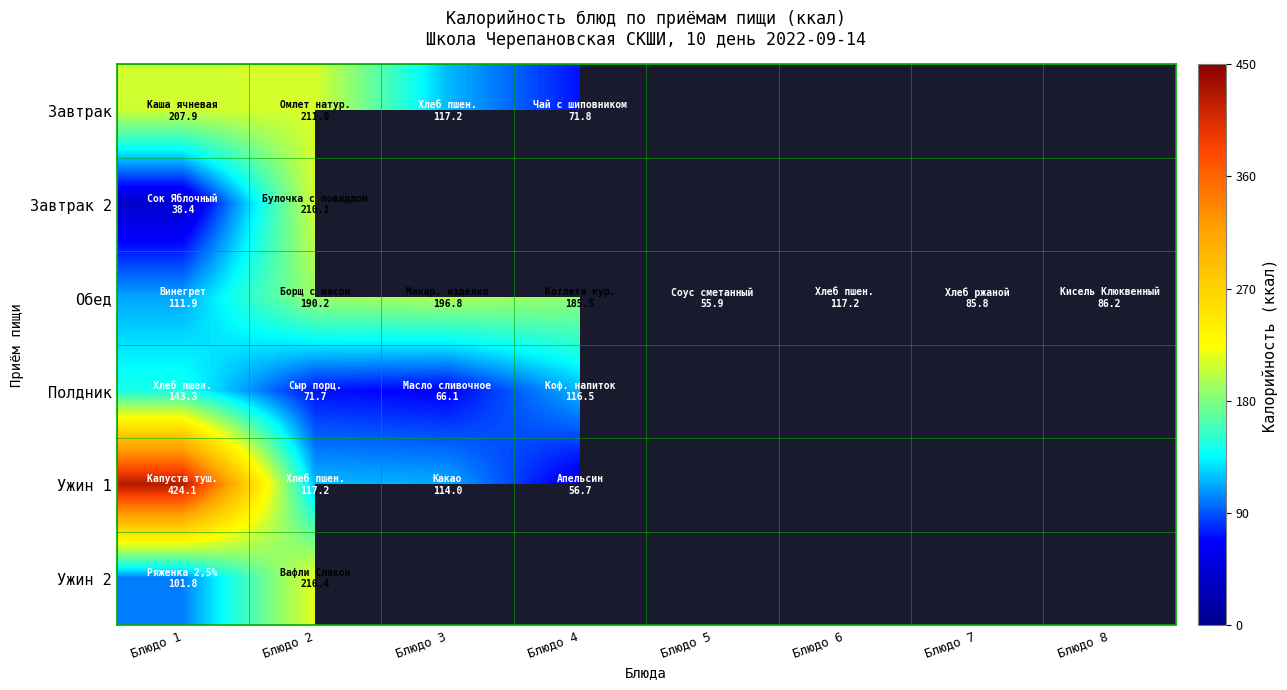

At which category does the chart reach its peak across all series?

Блюдо 1